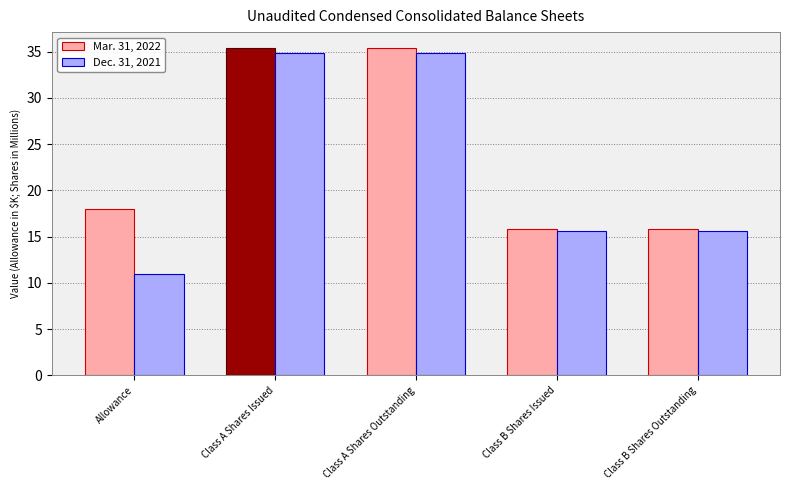

Is it true that Dec. 31, 2021 equals 16.6 at Class A Shares Outstanding?

False